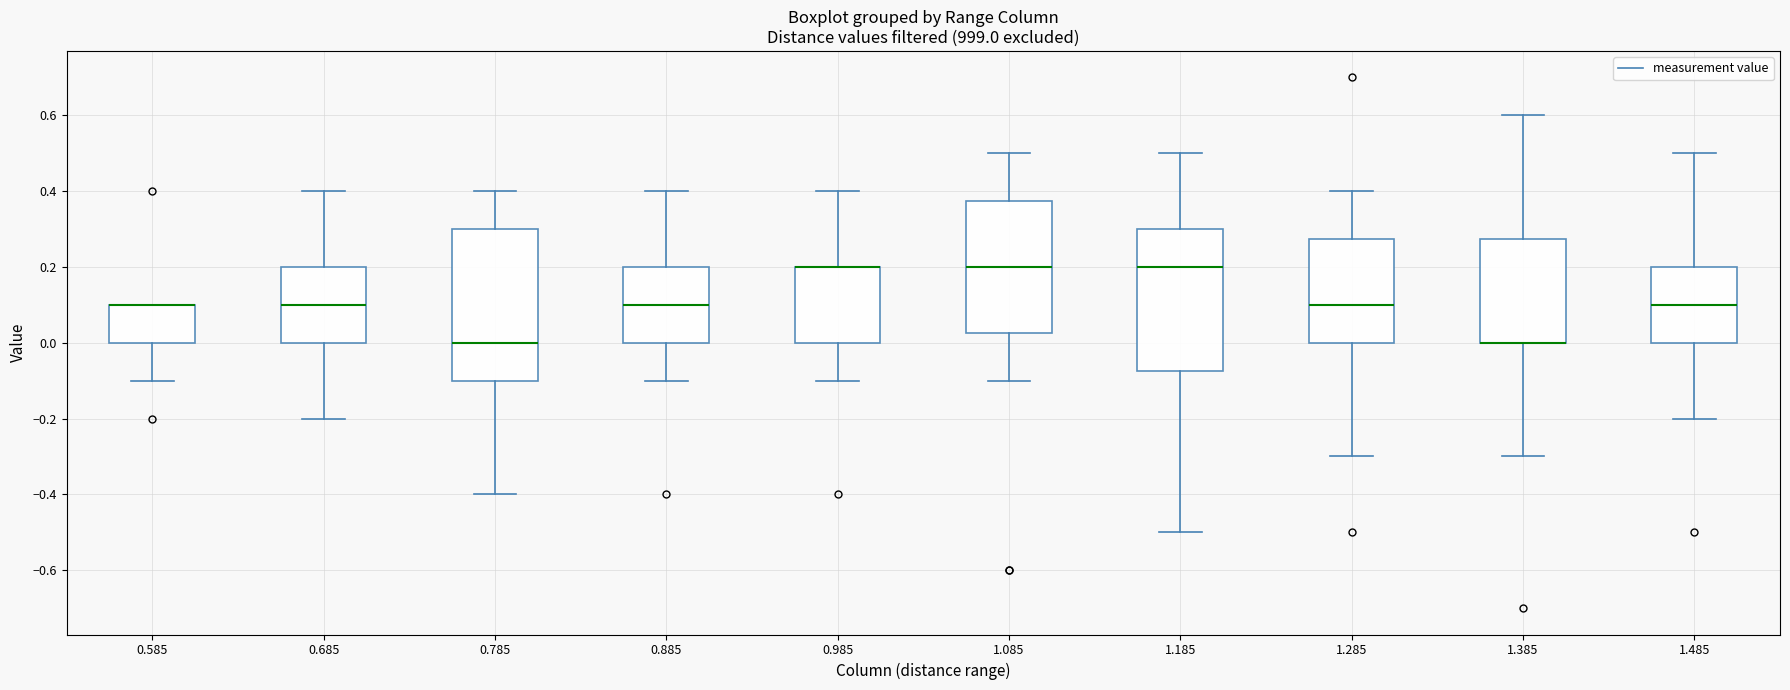

Reading left to right, read every box against the y-axis: the position of its median line, the range the box covers, and the ends of its whiskers. The values are not printed on the chart, so give them approximately, as read against the axis.

0.585: median 0.10 (drawn on the box's upper edge), box 0.00 to 0.10, whiskers -0.10 to 0.10
0.685: median 0.10, box 0.00 to 0.20, whiskers -0.20 to 0.40
0.785: median 0.00, box -0.10 to 0.30, whiskers -0.40 to 0.40
0.885: median 0.10, box 0.00 to 0.20, whiskers -0.10 to 0.40
0.985: median 0.20 (drawn on the box's upper edge), box 0.00 to 0.20, whiskers -0.10 to 0.40
1.085: median 0.20, box 0.02 to 0.38, whiskers -0.10 to 0.50
1.185: median 0.20, box -0.08 to 0.30, whiskers -0.50 to 0.50
1.285: median 0.10, box 0.00 to 0.28, whiskers -0.30 to 0.40
1.385: median 0.00 (drawn on the box's lower edge), box 0.00 to 0.28, whiskers -0.30 to 0.60
1.485: median 0.10, box 0.00 to 0.20, whiskers -0.20 to 0.50